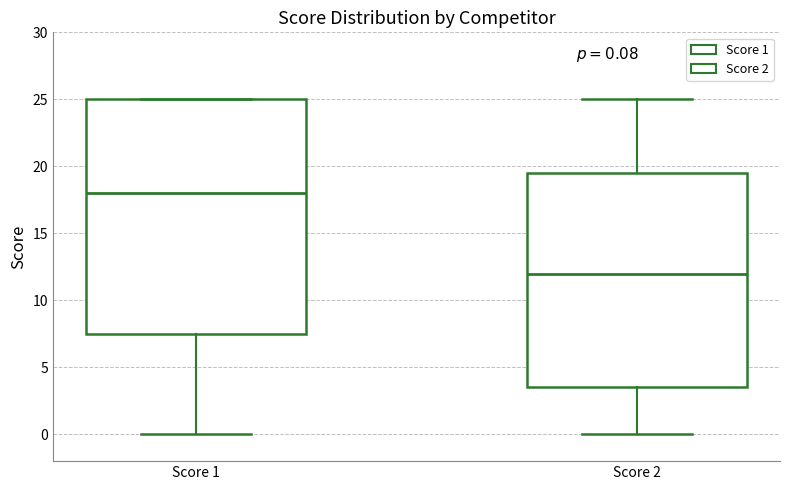

Which box's median line is the highest?

Score 1